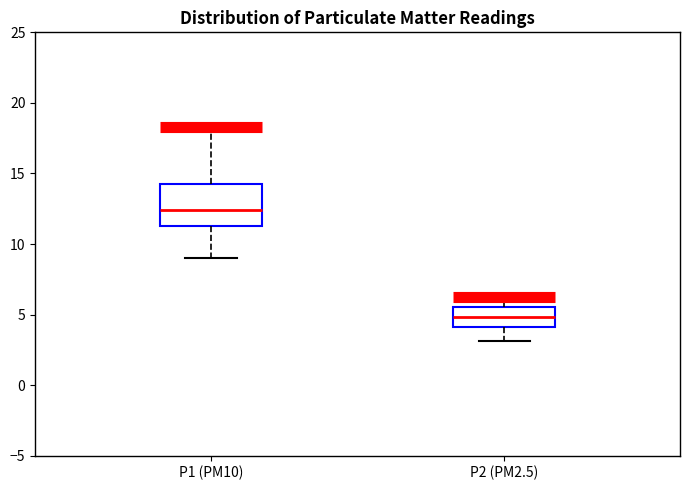

Which box has the highest median line?

P1 (PM10)